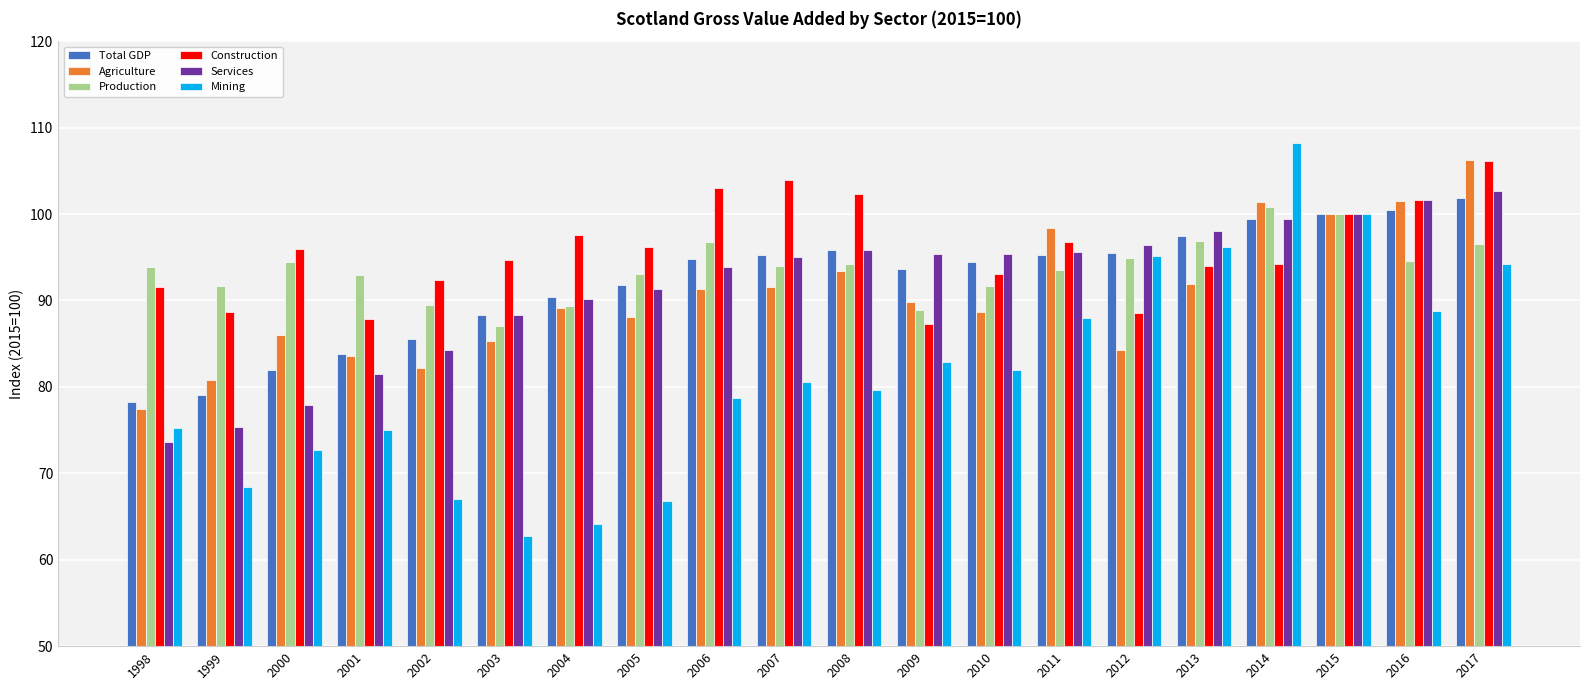

What is the difference between the Mining values at 2013 and 2011?

8.2